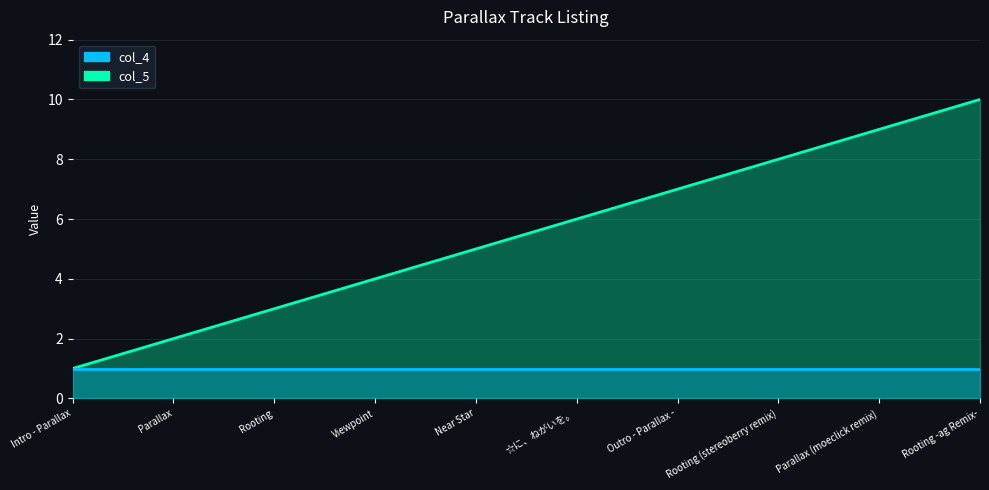

At which label is the value closest to 5?

Near Star